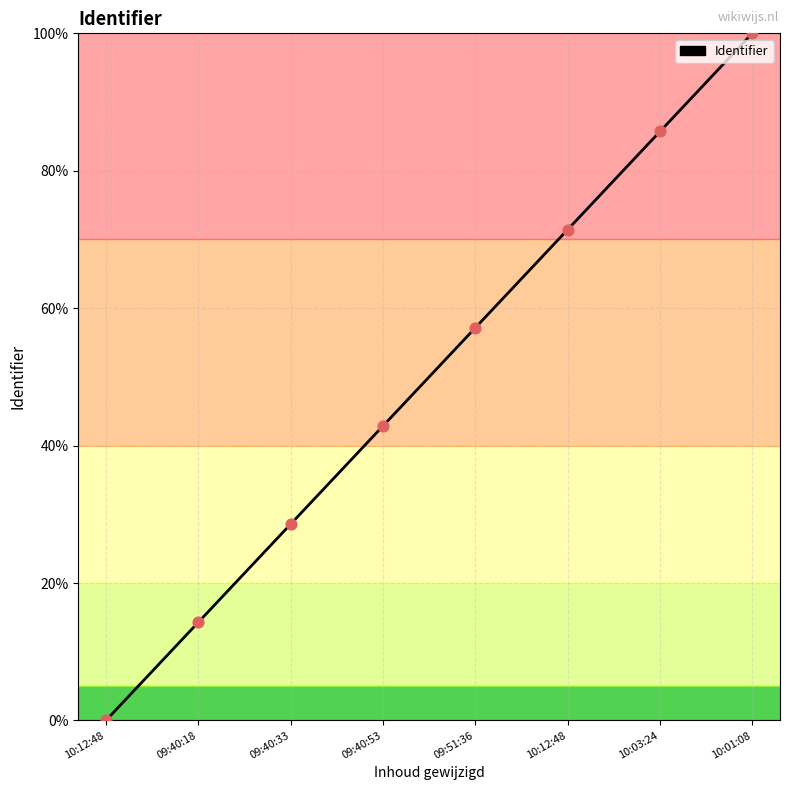

What is the change in value from 09:40:53 to 10:12:48?

+28.6